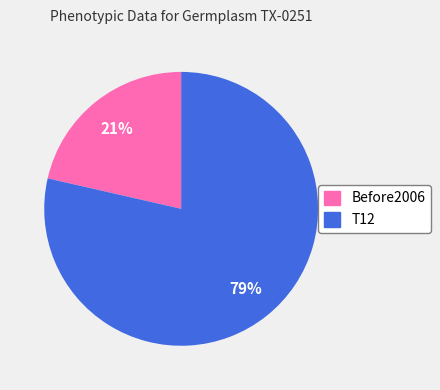

To the nearest percent, what is the combined percentage of Before2006 and T12?

100%